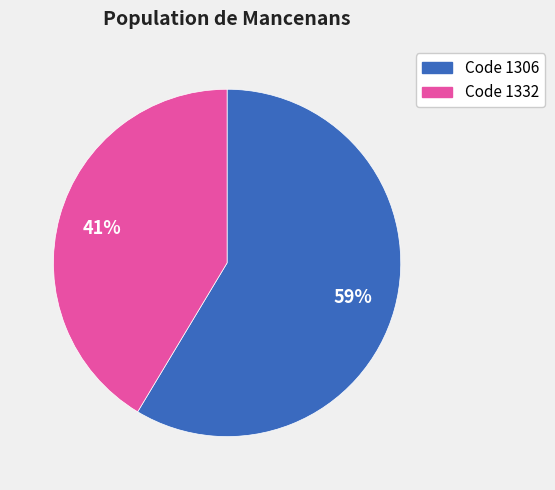

Does any single category account for the majority?

Yes